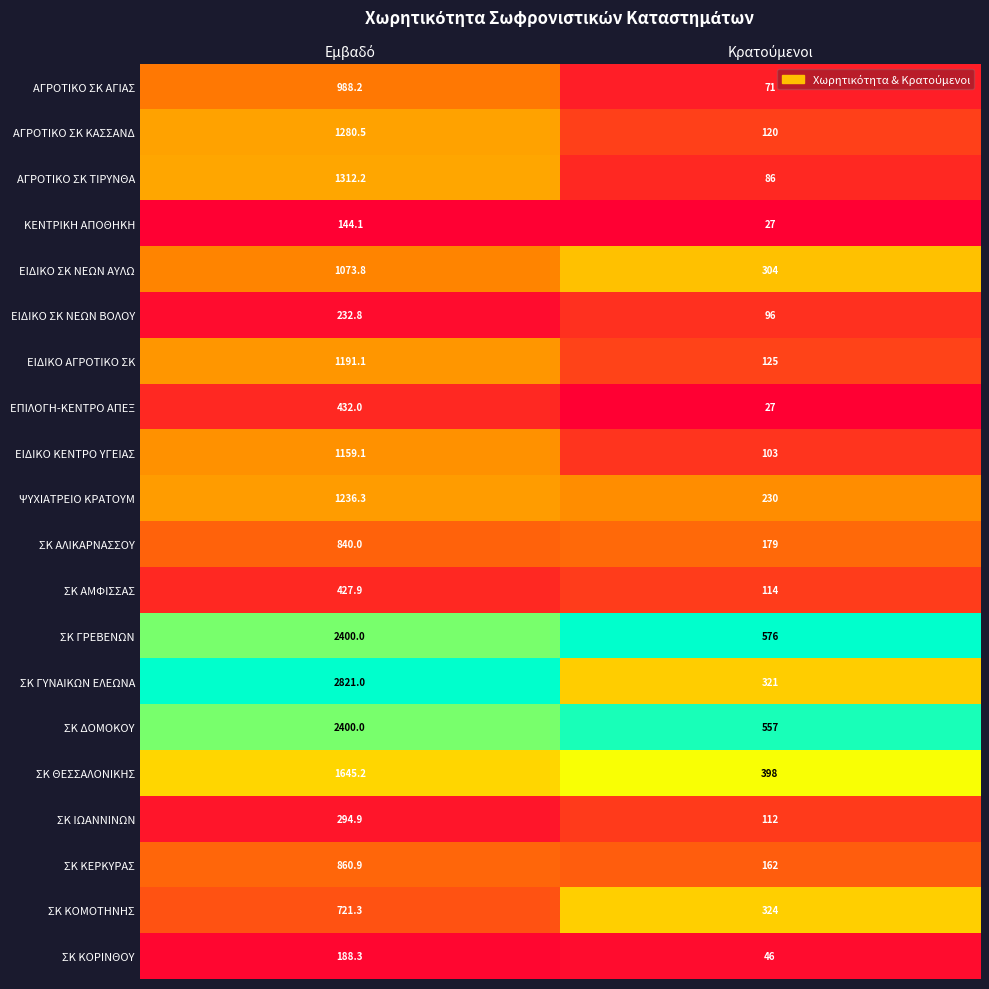

What is the lowest value of the ΣΚ ΔΟΜΟΚΟΥ series?

557.0